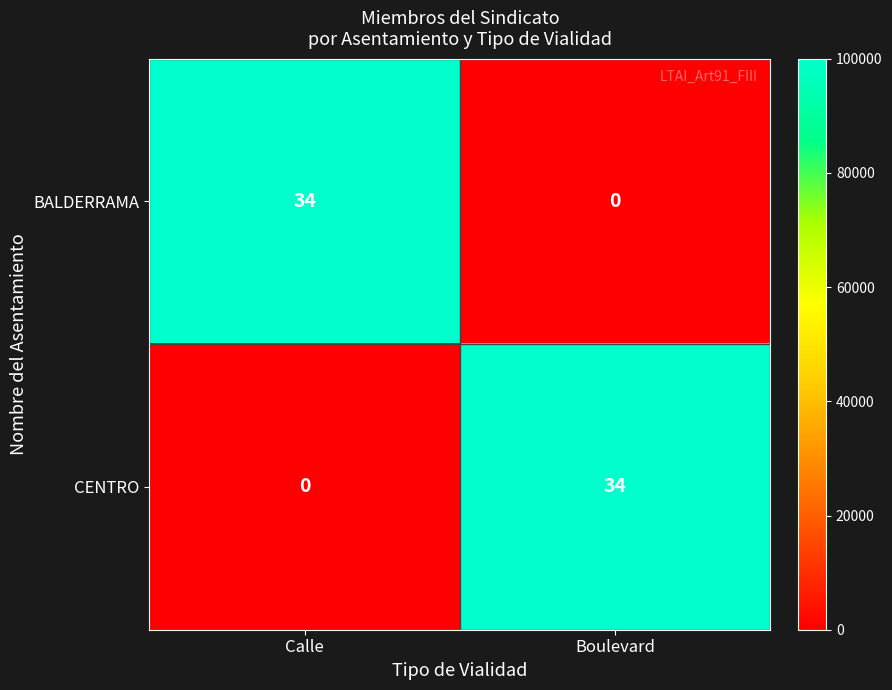

What is the total value across all series at Calle?

34